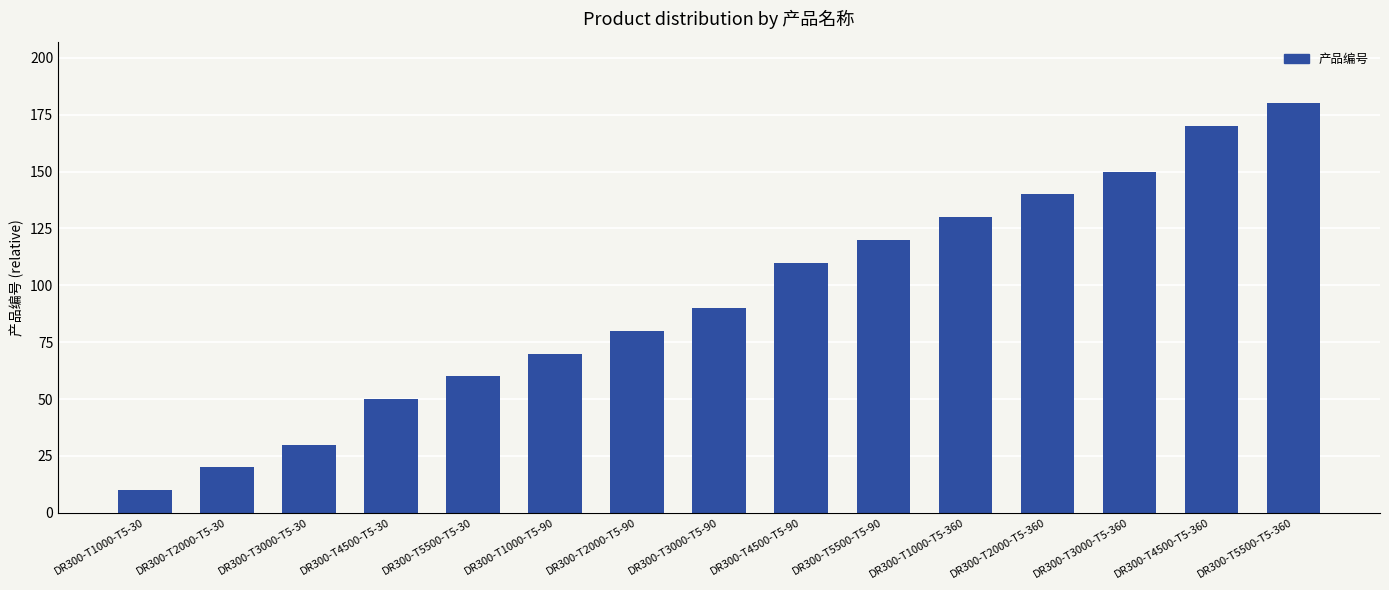

Are the bars horizontal?

No